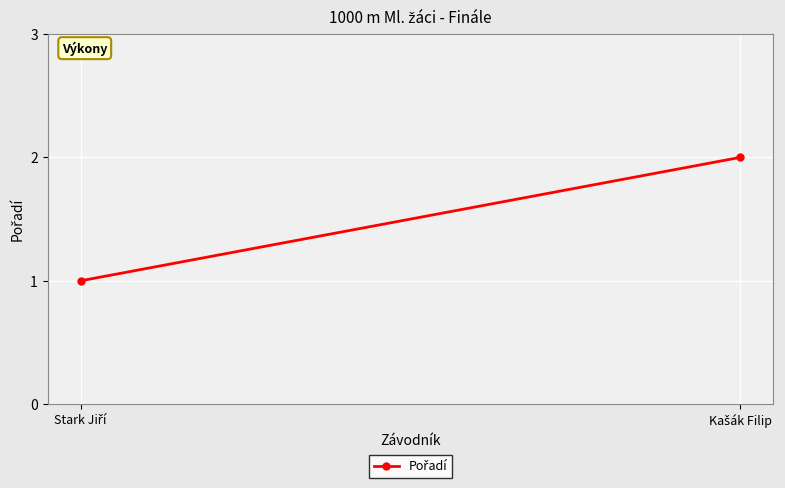

Between Stark Jiří and Kašák Filip, which is larger?

Kašák Filip